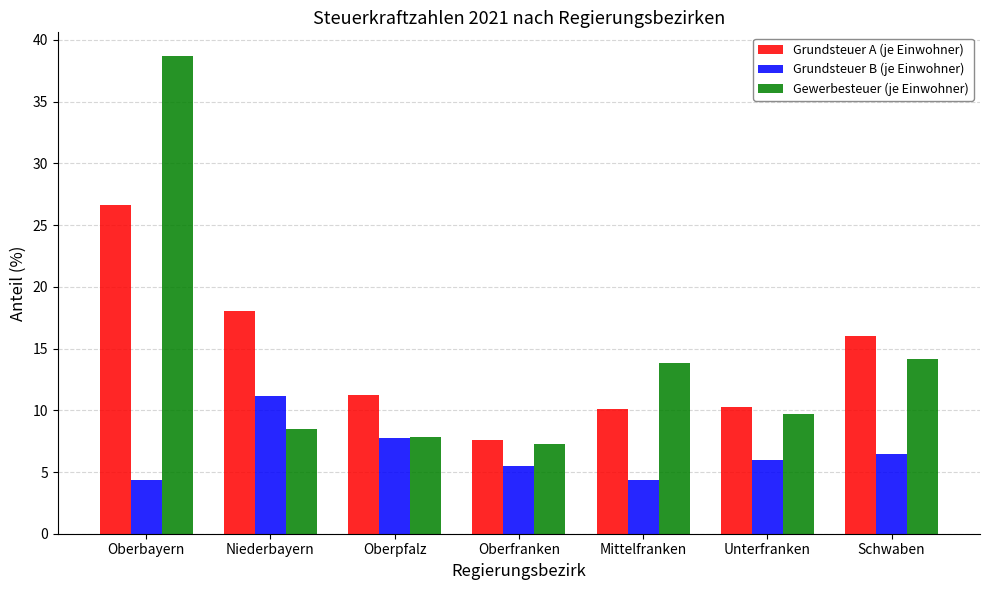

Is it true that Gewerbesteuer (je Einwohner) equals 9.7 at Unterfranken?

True